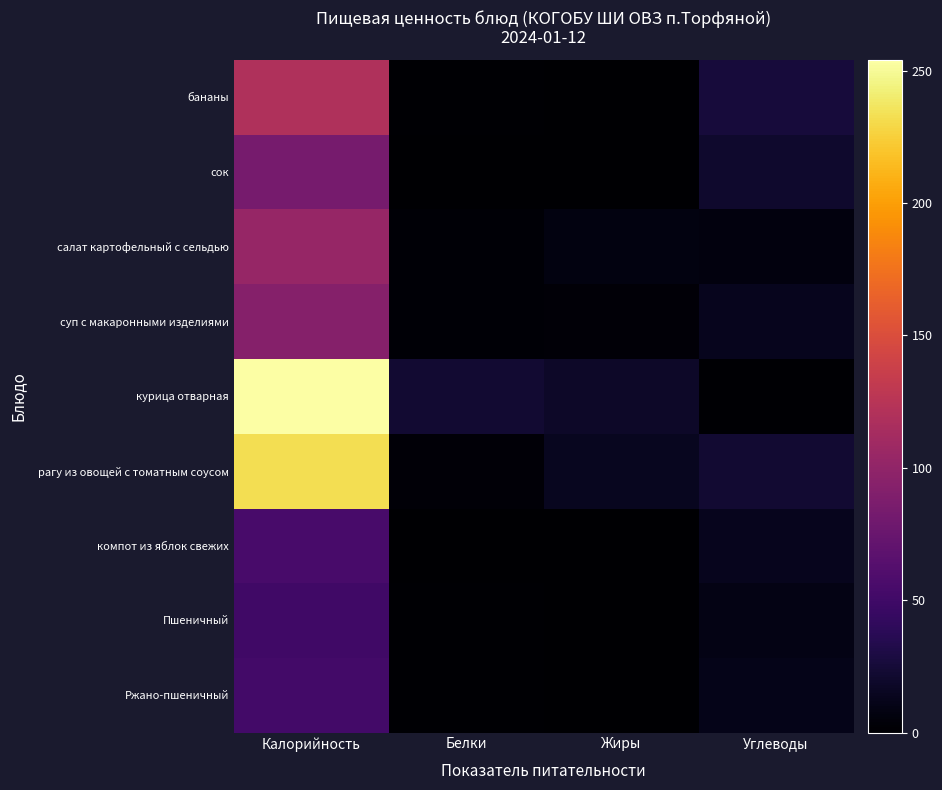

Reading right to left, list all the values displayed in this chart.

бананы: Углеводы=26.3	Жиры=0.6	Белки=1.9	Калорийность=120.0
сок: Углеводы=20.3	Жиры=0.0	Белки=0.7	Калорийность=84.0
салат картофельный с сельдью: Углеводы=6.8	Жиры=7.3	Белки=2.9	Калорийность=104.0
суп с макаронными изделиями: Углеводы=13.8	Жиры=3.2	Белки=2.2	Калорийность=93.0
курица отварная: Углеводы=1.1	Жиры=17.9	Белки=22.2	Калорийность=254.0
рагу из овощей с томатным соусом: Углеводы=22.0	Жиры=14.5	Белки=3.6	Калорийность=233.0
компот из яблок свежих: Углеводы=13.5	Жиры=0.0	Белки=0.0	Калорийность=55.0
Пшеничный: Углеводы=9.6	Жиры=0.5	Белки=1.4	Калорийность=50.0
Ржано-пшеничный: Углеводы=11.9	Жиры=0.3	Белки=1.7	Калорийность=52.0